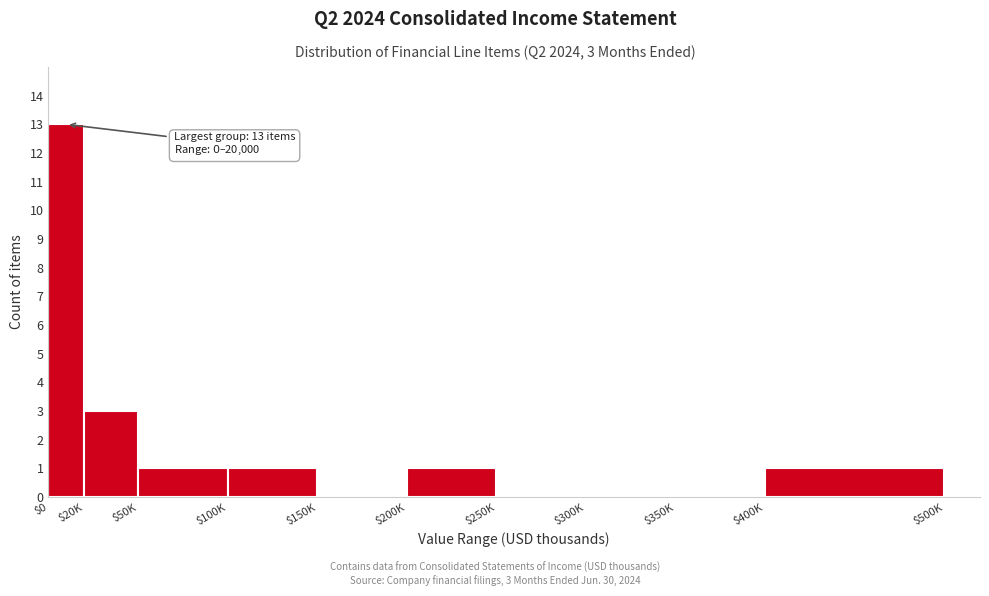

Where is the data nearest to the value 6?

$20K